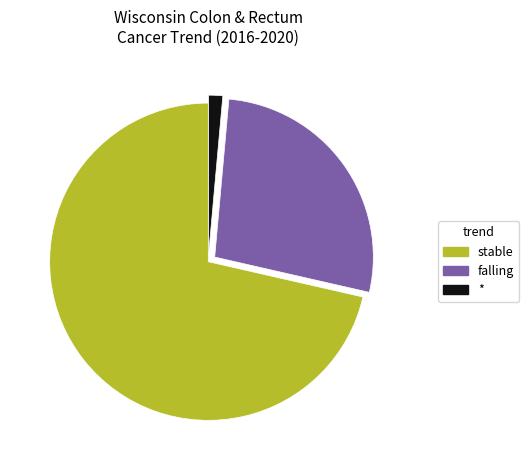

What is the largest slice in the pie chart?

stable